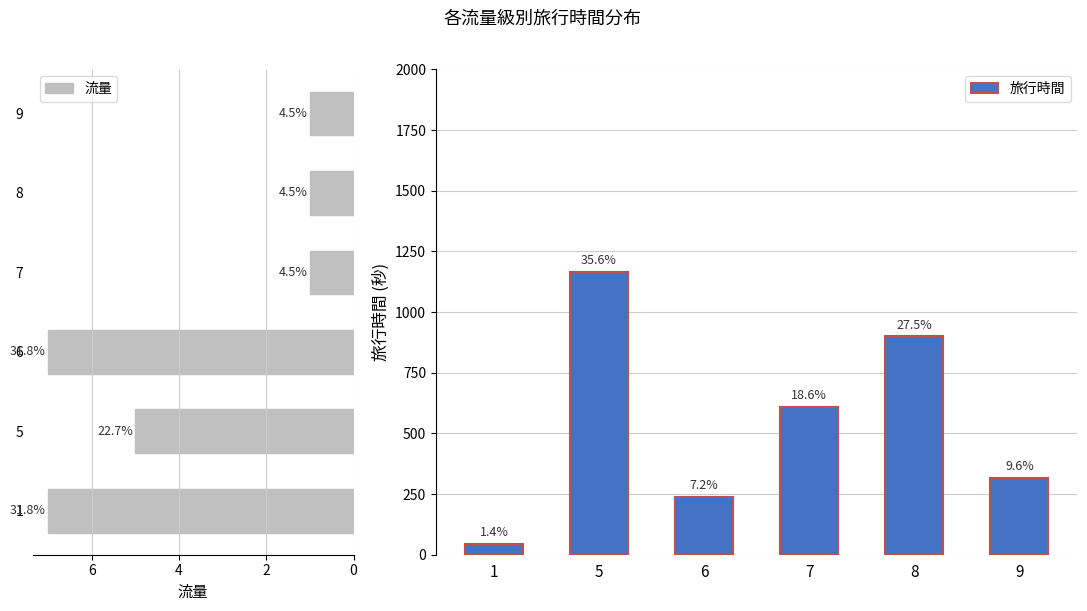

What is the value of the 旅行時間 bar at the 1st from the left?

45